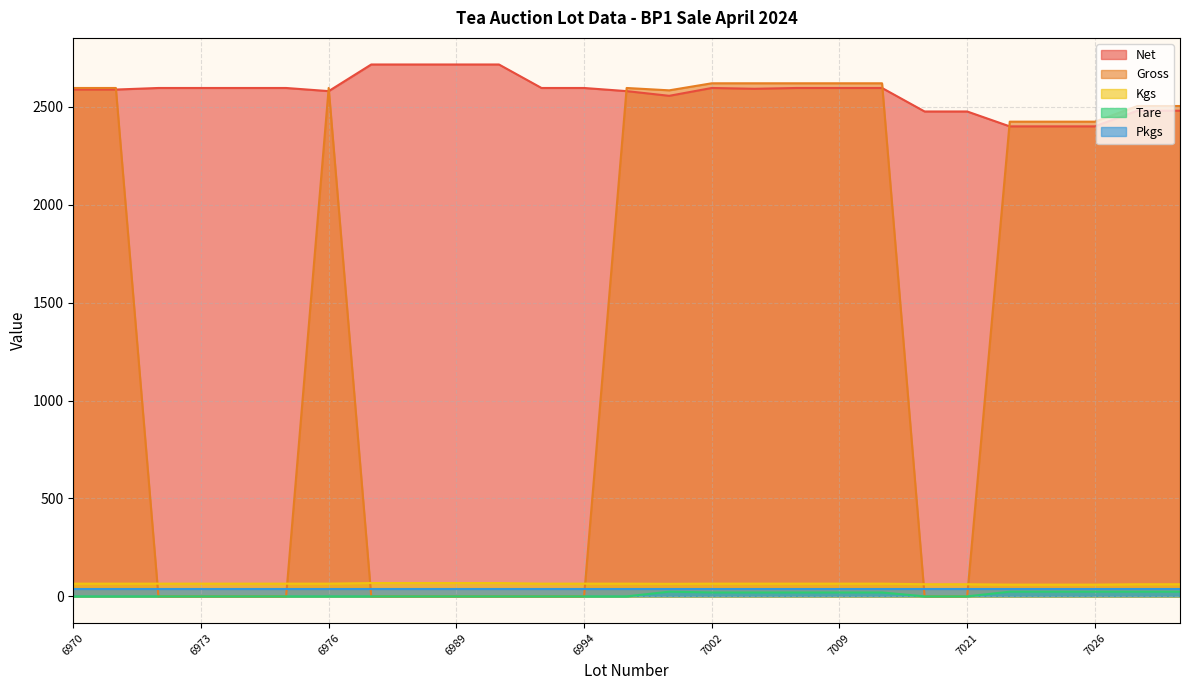

What is the maximum value for Gross?

2620